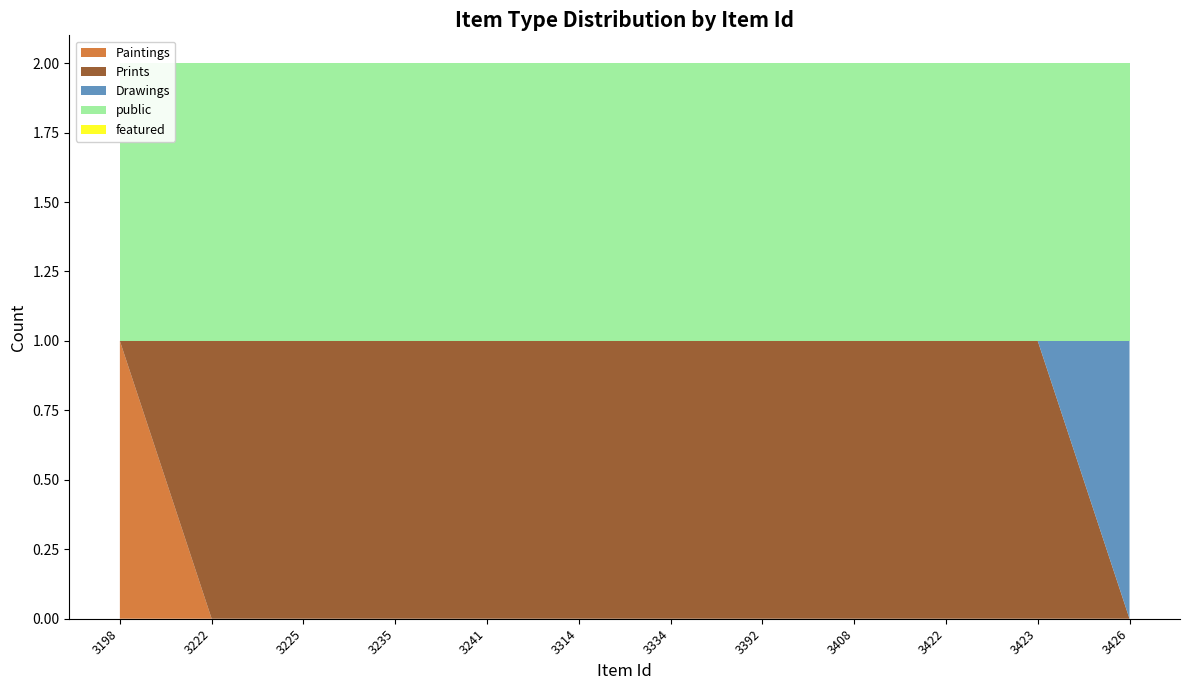

Reading left to right, extract all data points from this chart.

Paintings: 3198=1	3222=0	3225=0	3235=0	3241=0	3314=0	3334=0	3392=0	3408=0	3422=0	3423=0	3426=0
Prints: 3198=0	3222=1	3225=1	3235=1	3241=1	3314=1	3334=1	3392=1	3408=1	3422=1	3423=1	3426=0
Drawings: 3198=0	3222=0	3225=0	3235=0	3241=0	3314=0	3334=0	3392=0	3408=0	3422=0	3423=0	3426=1
public: 3198=1	3222=1	3225=1	3235=1	3241=1	3314=1	3334=1	3392=1	3408=1	3422=1	3423=1	3426=1
featured: 3198=0	3222=0	3225=0	3235=0	3241=0	3314=0	3334=0	3392=0	3408=0	3422=0	3423=0	3426=0